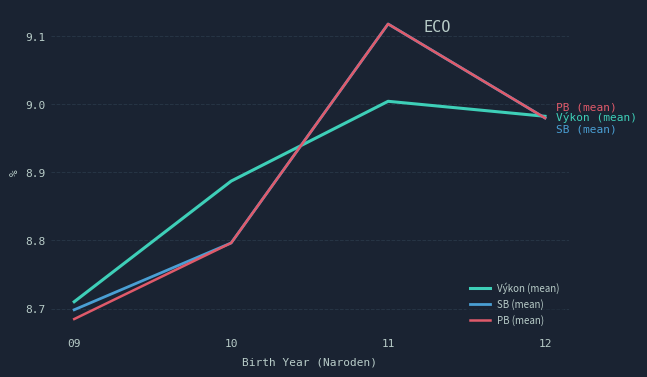

What is the difference between the maximum and minimum values in the PB (mean) series?

0.4